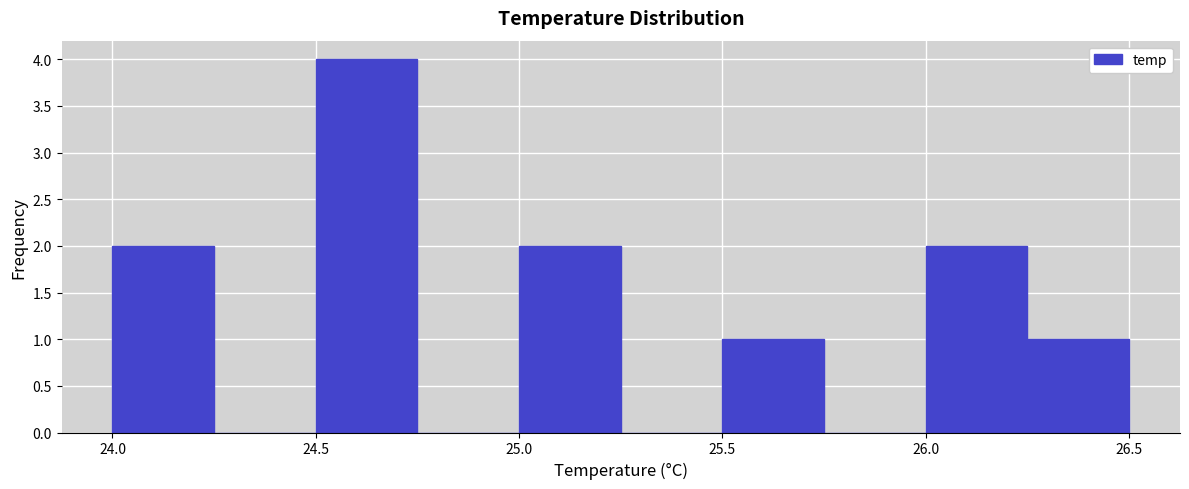

How tall is the bar that spans 24.00 to 24.25 on the x-axis? The values are not printed on the chart, so give them approximately, as read against the axis.

2